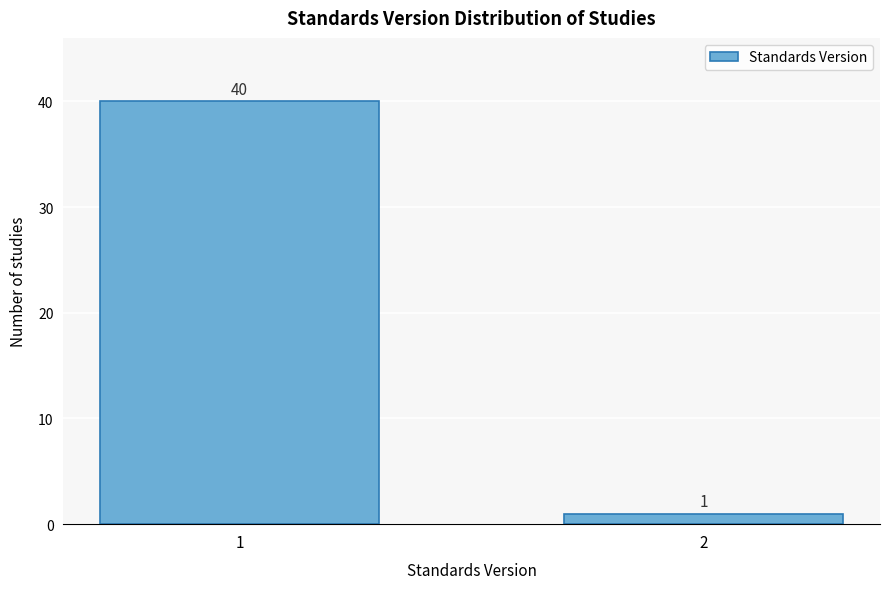

Reading right to left, extract all data points from this chart.

2=1	1=40